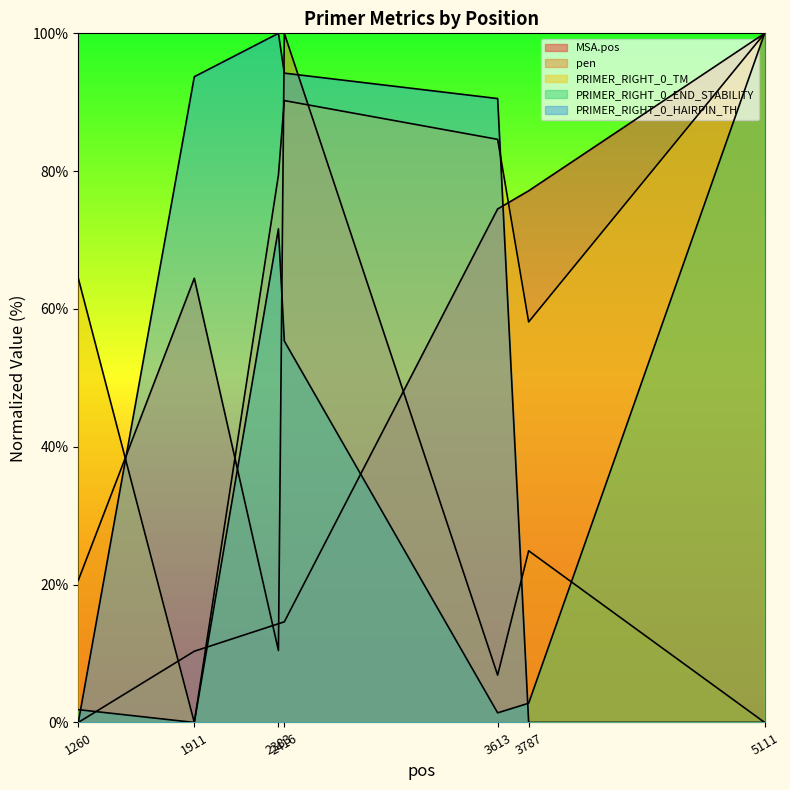

In PRIMER_RIGHT_0_TM, how many points are lower than both neighbors (excluding endpoints)?

2